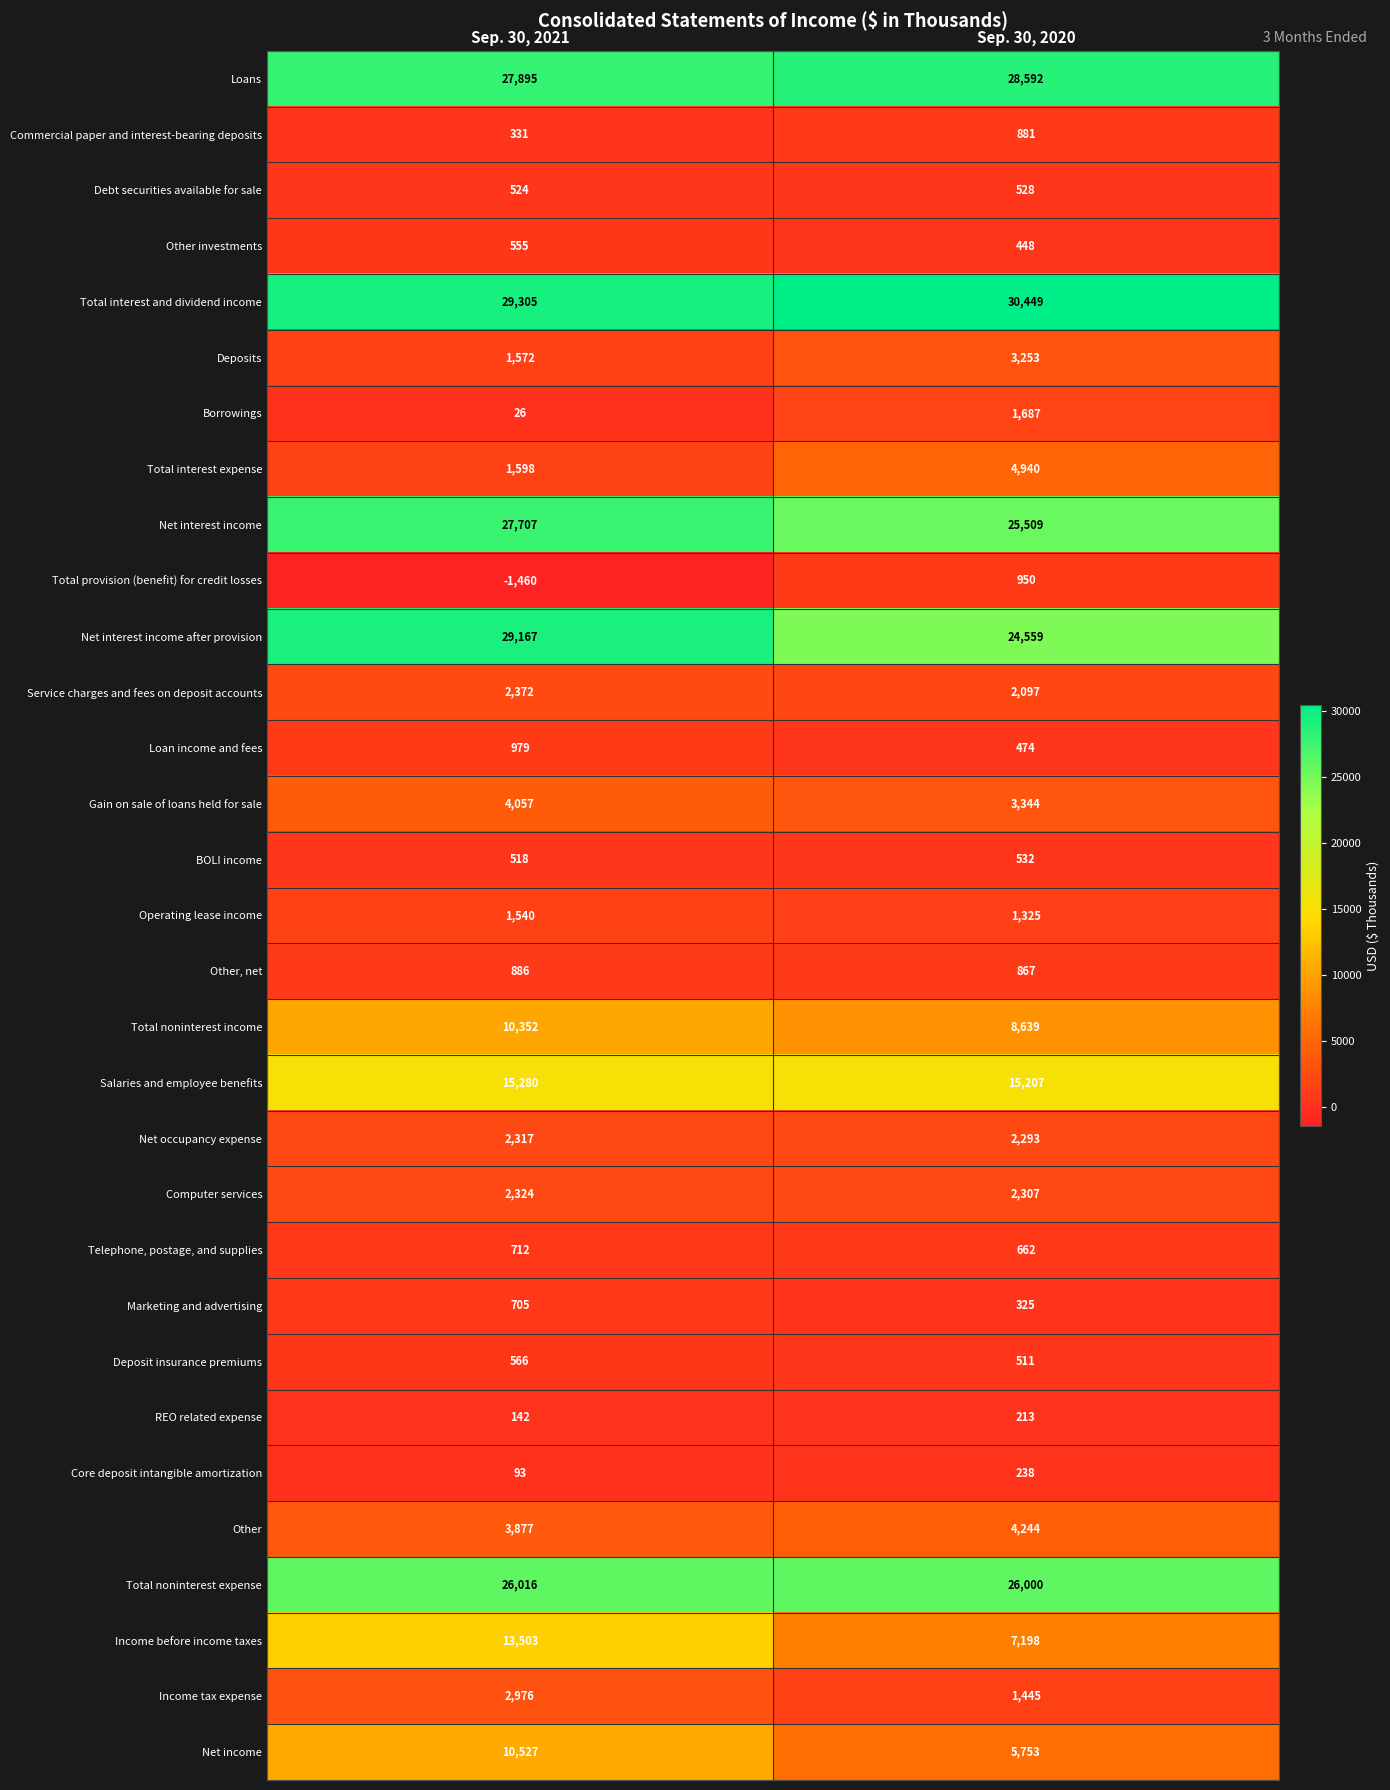

Is it true that Computer services equals 1543 at Sep. 30, 2021?

False